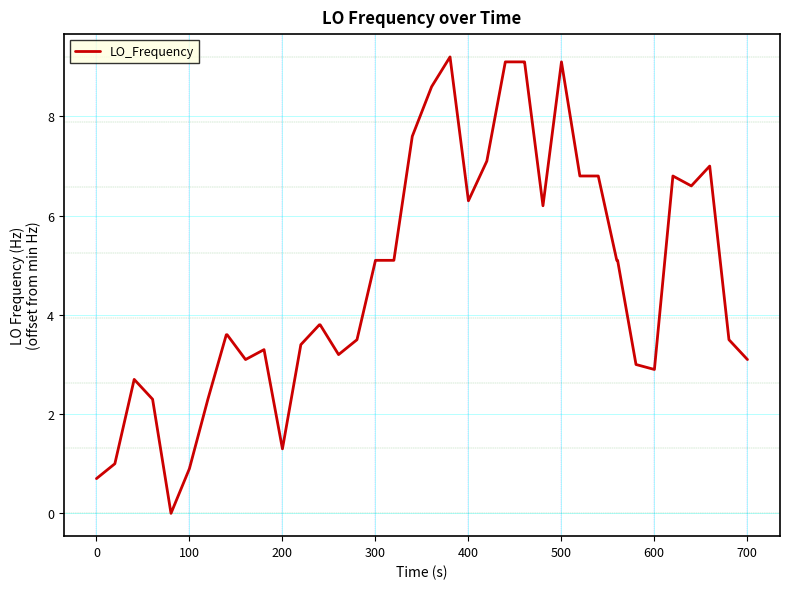

What is the difference between the maximum and minimum values?

9.2